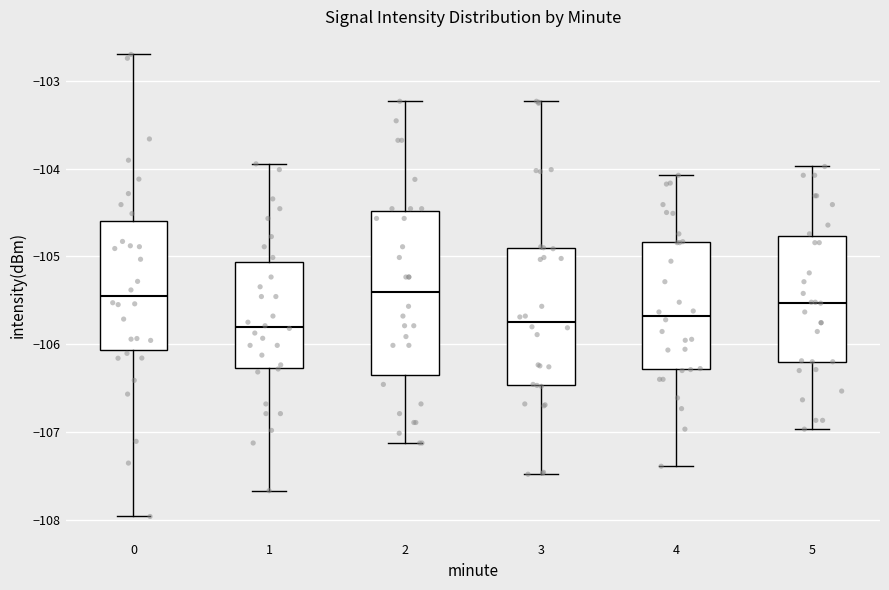

Where does the upper whisker of the box at x = 5 end on the y-axis? The values are not printed on the chart, so give them approximately, as read against the axis.

-104.0